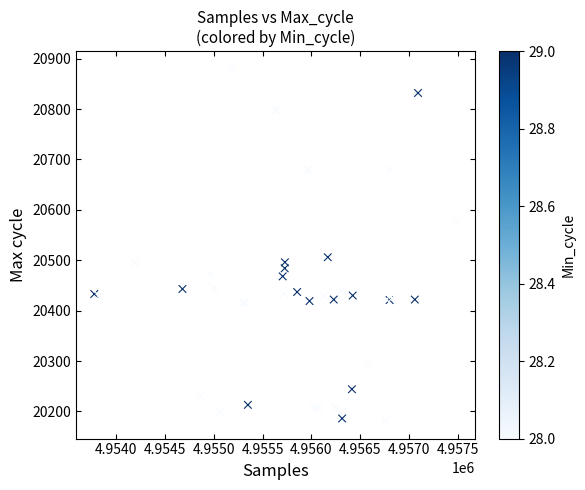

What Y value in the scatter plot is closest to 20530?

20506